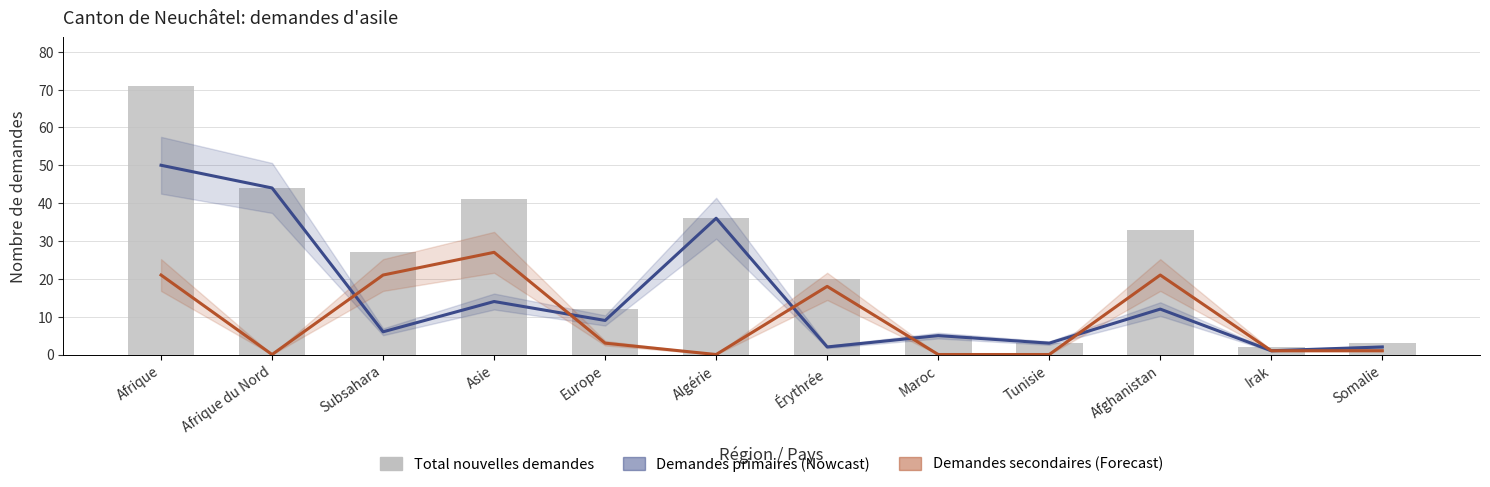

Count the number of categories in the chart.

12